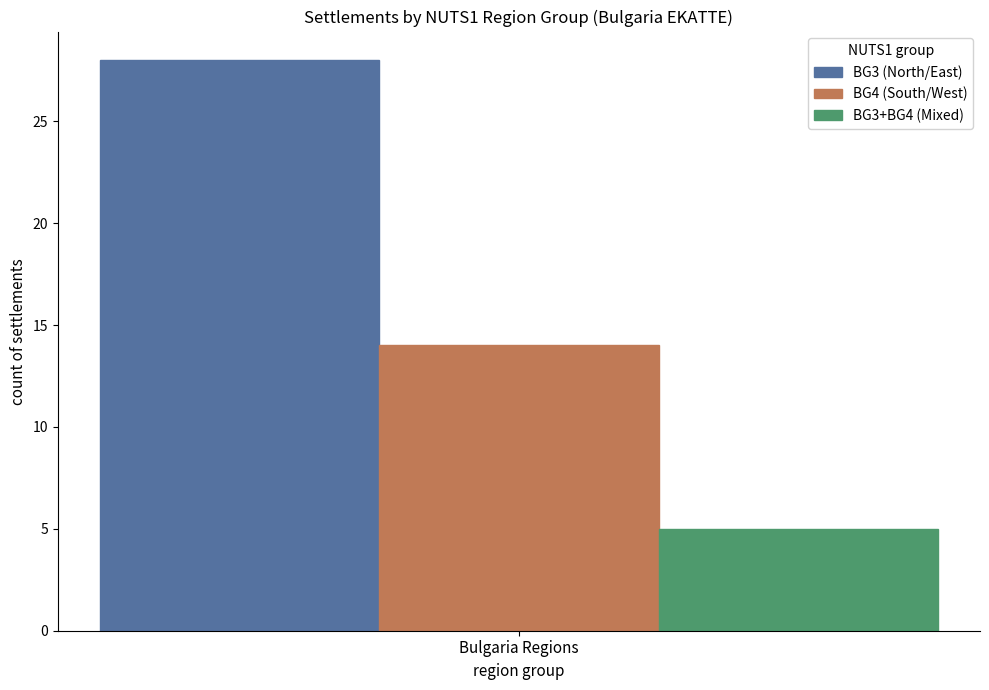

How many groups of bars are there?

1